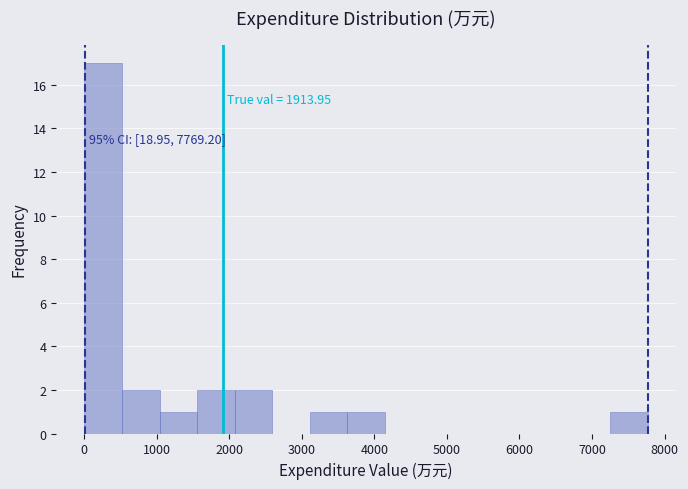

Which range on the x-axis has the tallest bar?

0 to 500